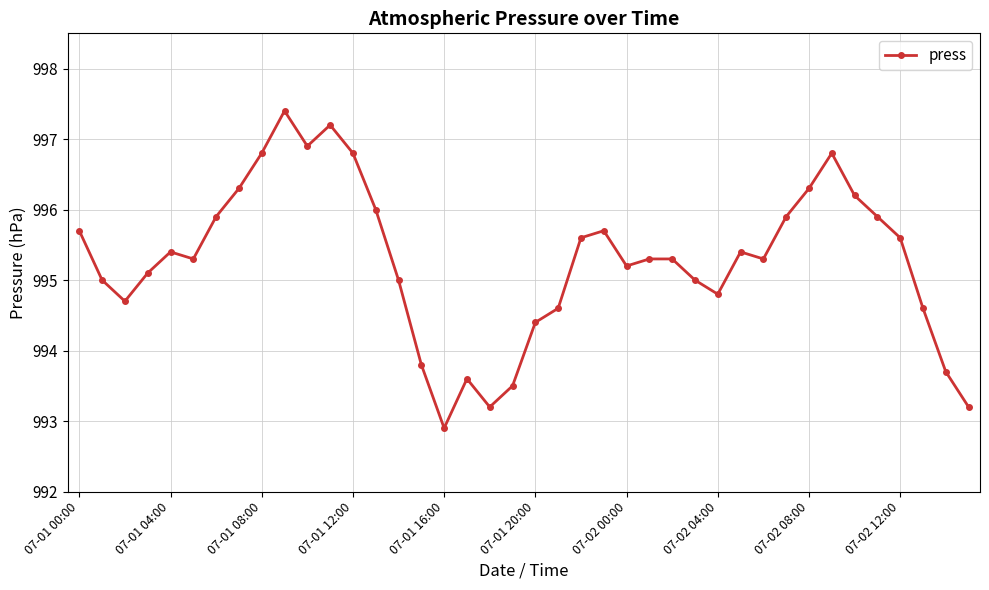

True or false: the data has more than 1 interior local peaks.

True